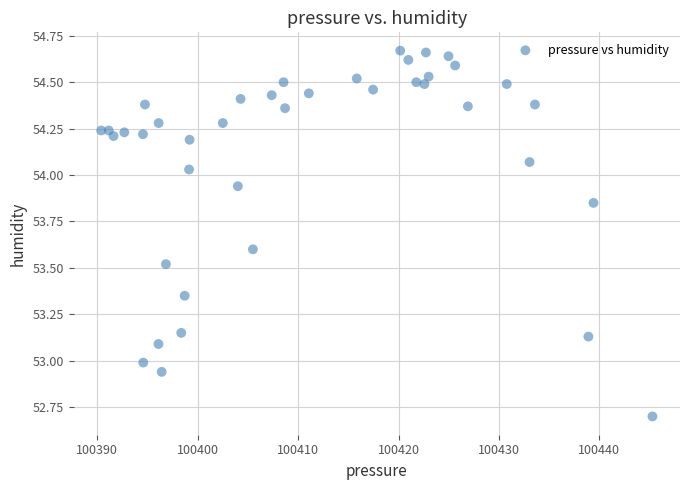

What is the range of X values (max minus min)?

54.9